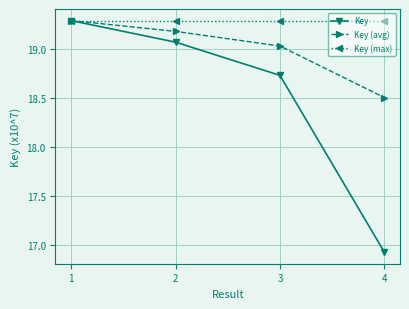

How many data points in Key (avg) are above 19?

3